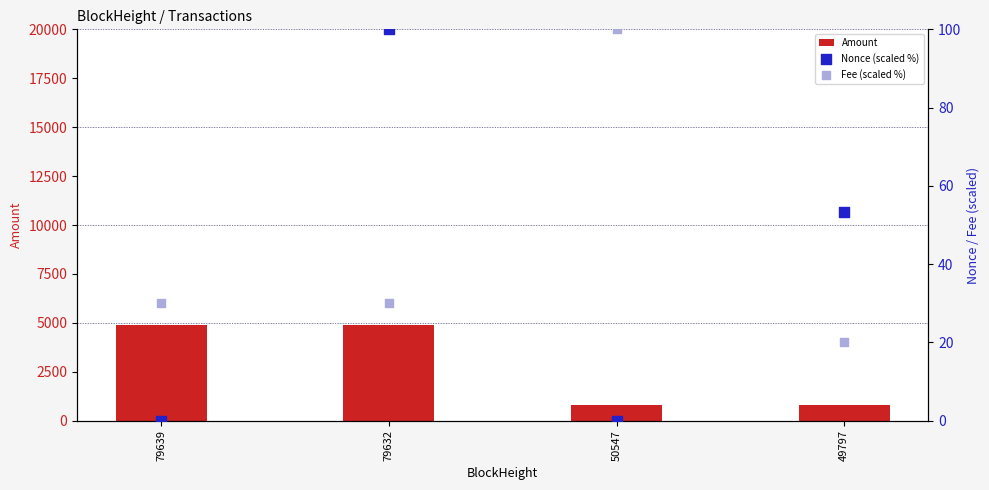

Which series reaches the minimum Y coordinate?

Nonce (scaled %)